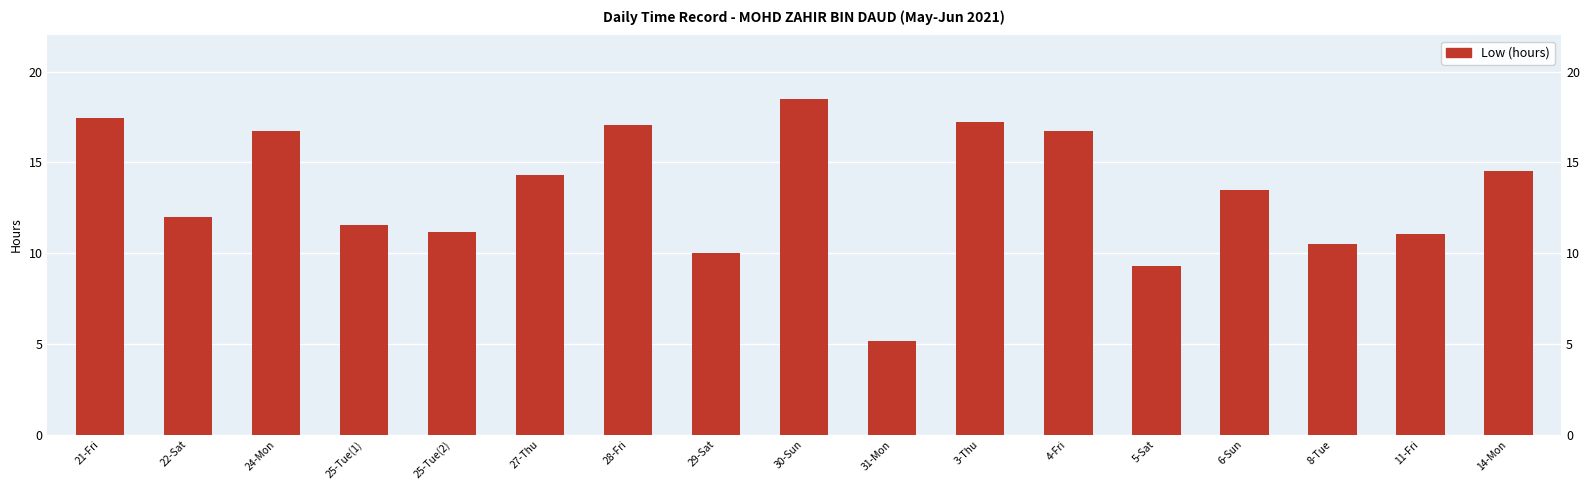

Which category has the highest value across all series?

30-Sun